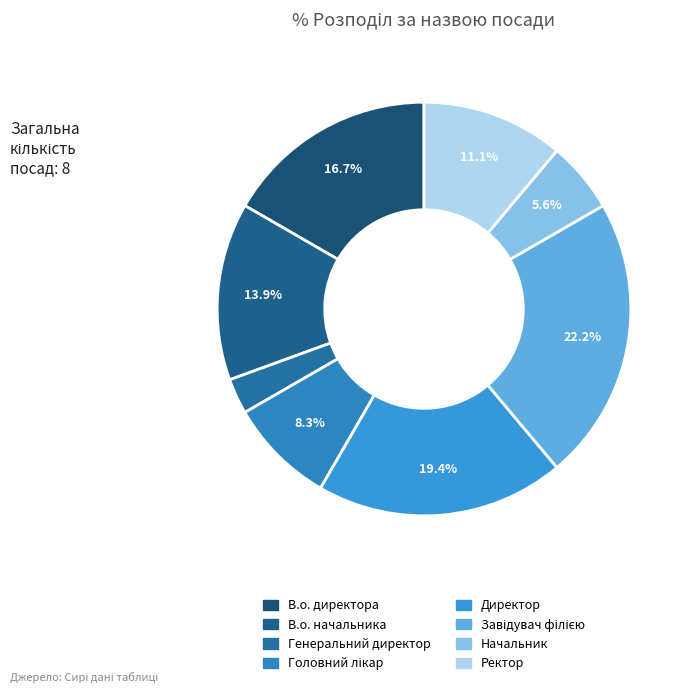

To the nearest percent, what is the difference between the largest and smallest slice percentages?

19%